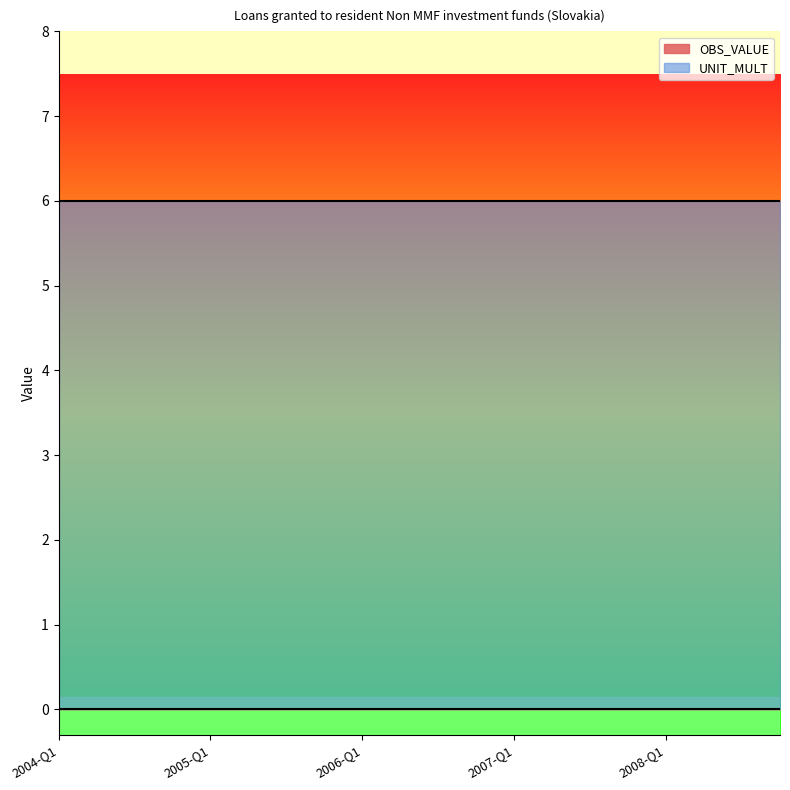

What position from the right is 2007-Q3?

6